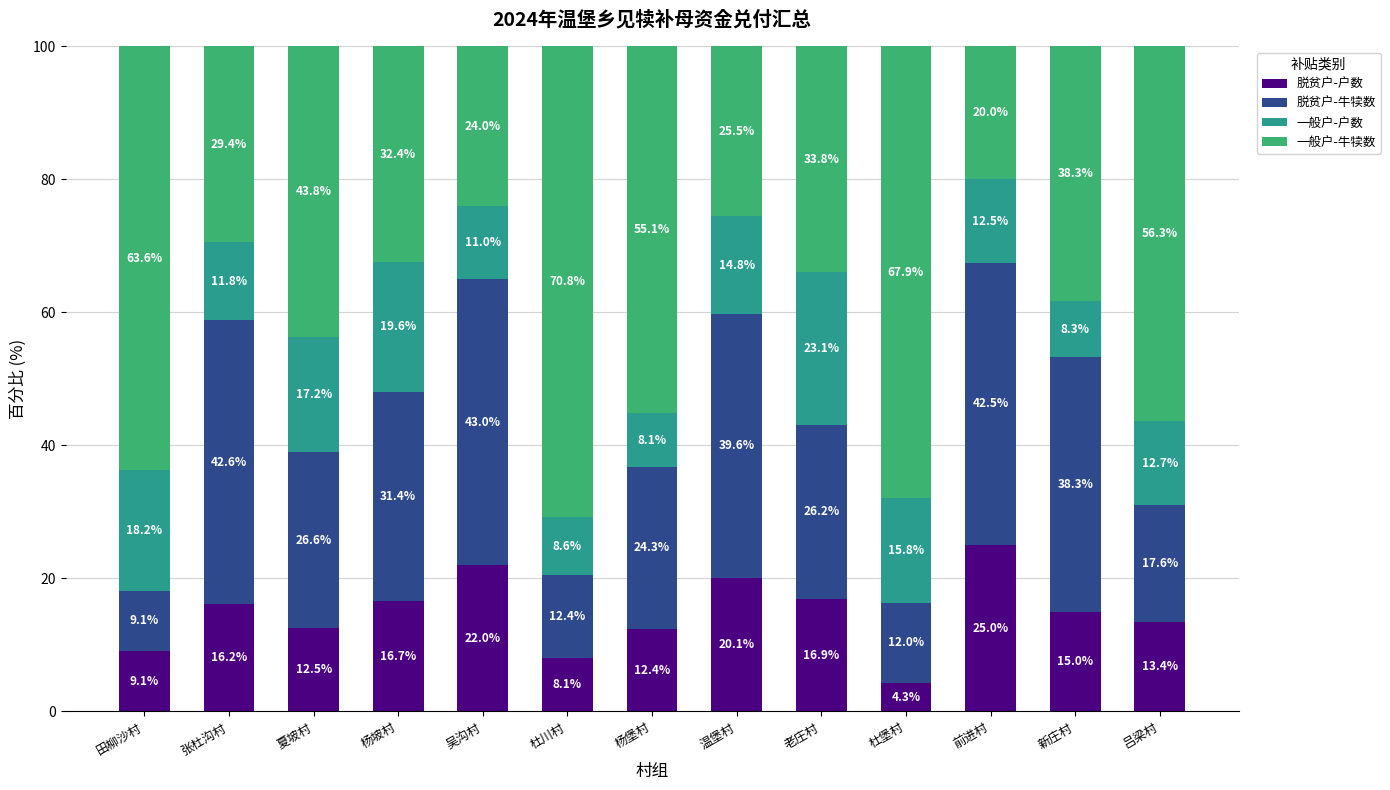

Reading left to right, transcribe the values for 脱贫户-户数.

田柳沙村=9.1	张杜沟村=16.2	夏坡村=12.5	杨坡村=16.7	吴沟村=22.0	杜川村=8.1	杨堡村=12.4	温堡村=20.1	老庄村=16.9	杜堡村=4.3	前进村=25.0	新庄村=15.0	吕梁村=13.4